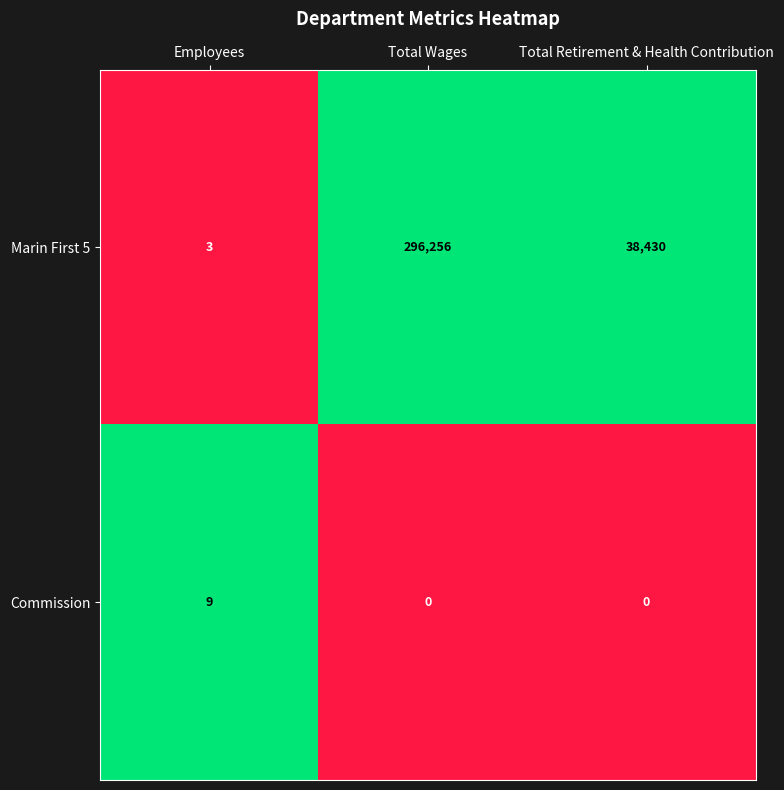

Reading left to right, list all the values displayed in this chart.

Marin First 5: 3	296256	38430
Commission: 9	0	0